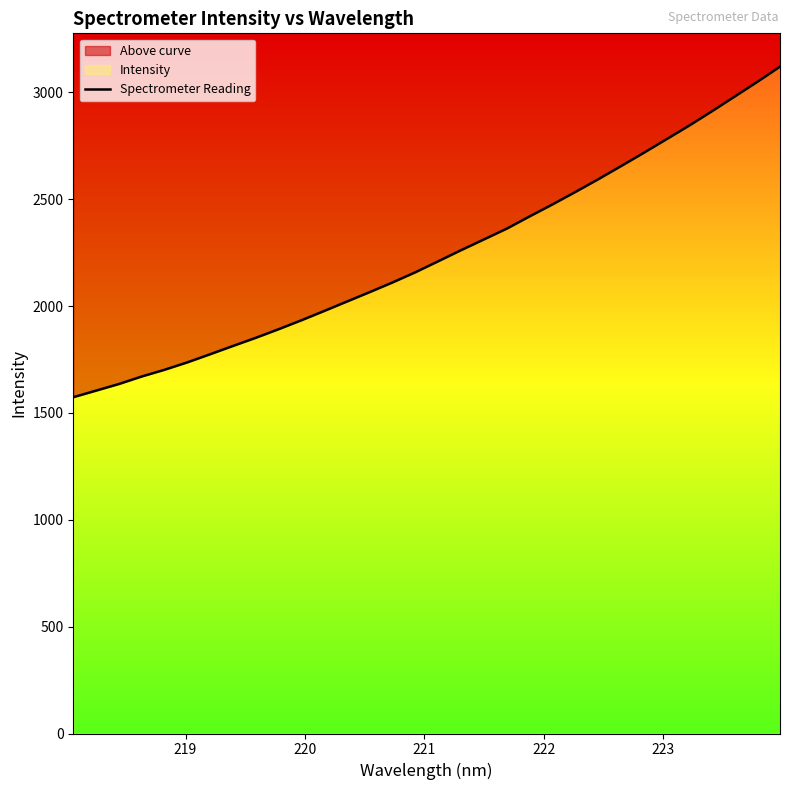

Does the chart have visible grid lines?

No